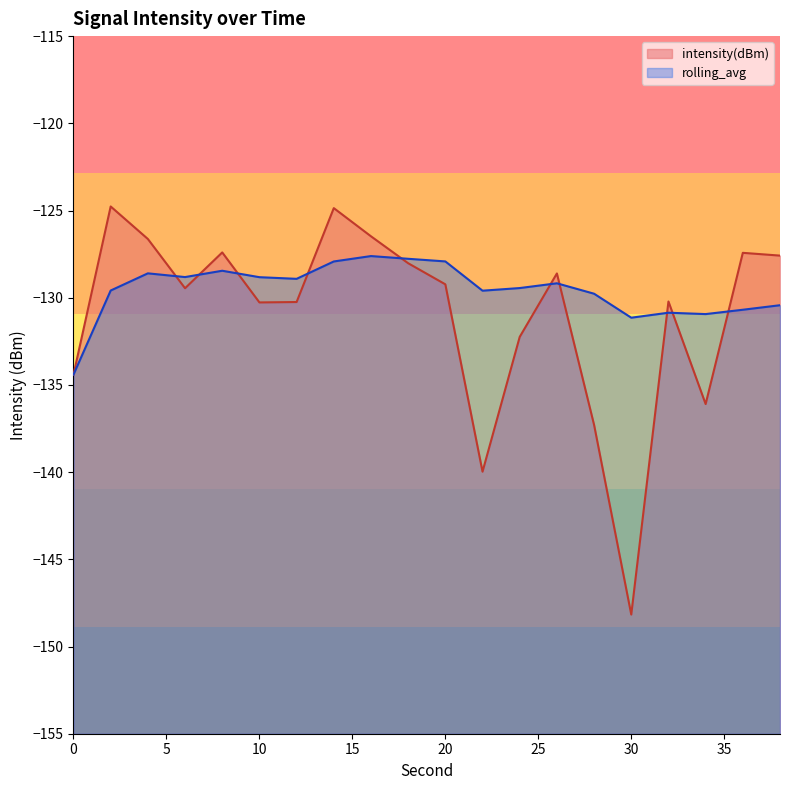

How many lines are shown in the chart?

2